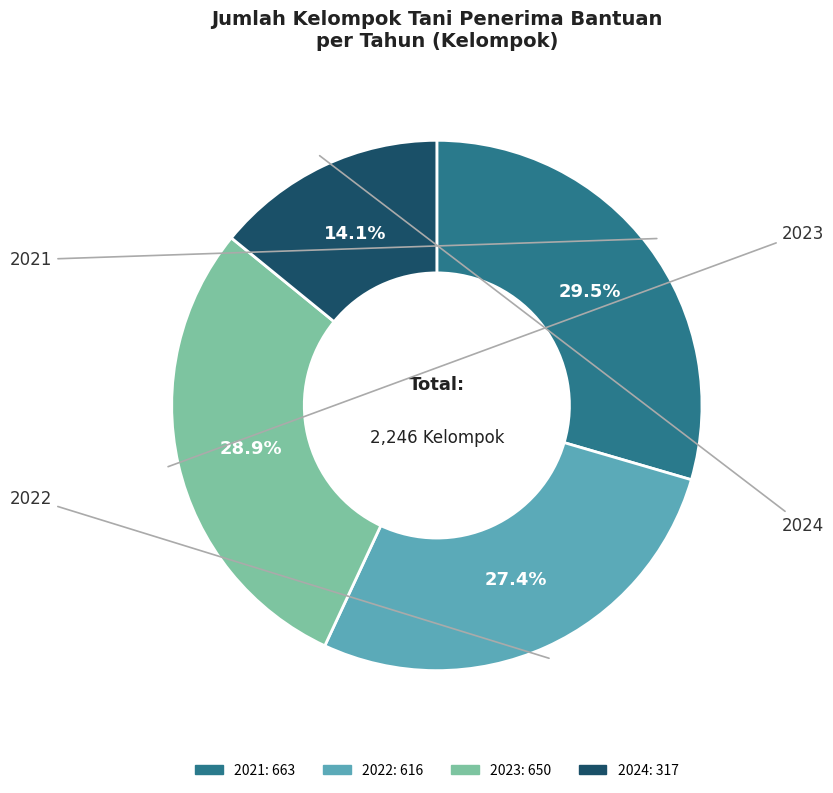

To the nearest percent, what is the combined percentage of 2022 and 2024?

42%